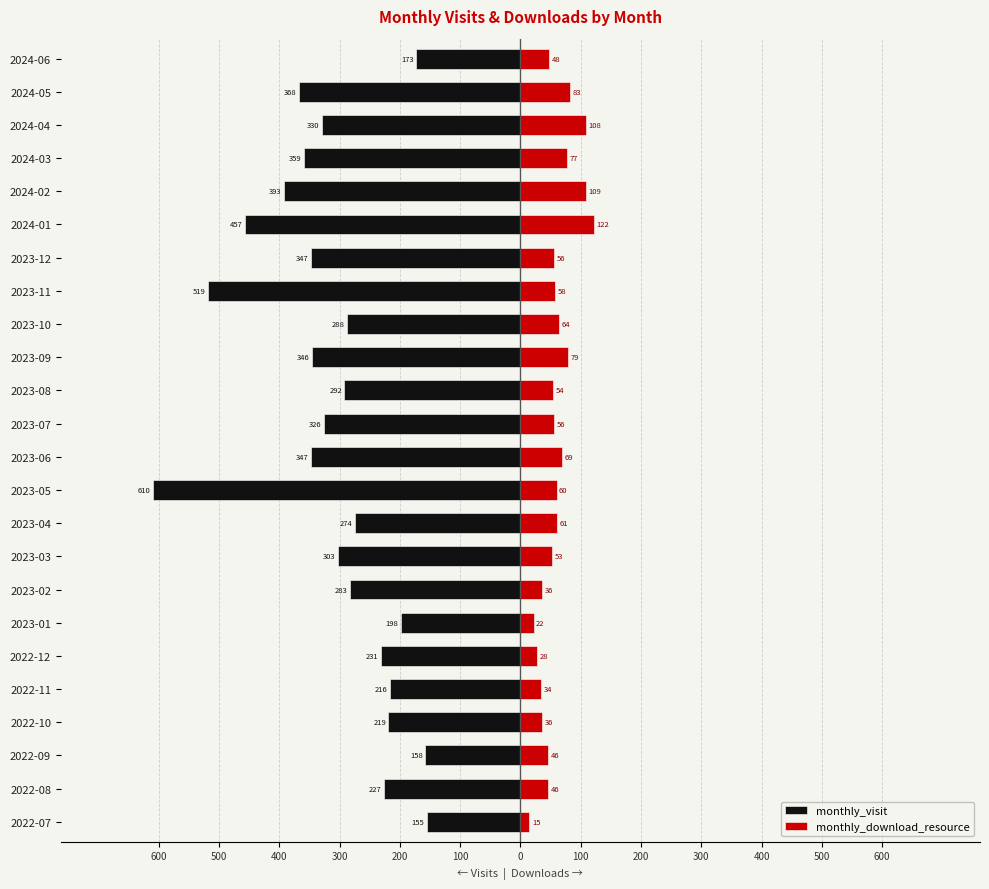

Read the monthly_download_resource value at 2023-09, to the nearest 50.

100